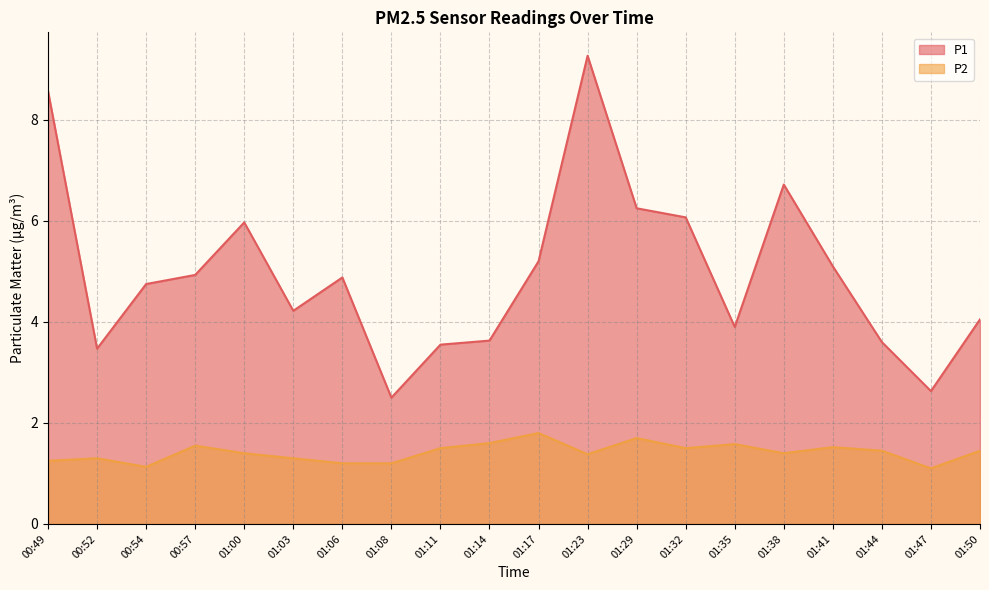

Which category has the lowest value across all series?

01:47